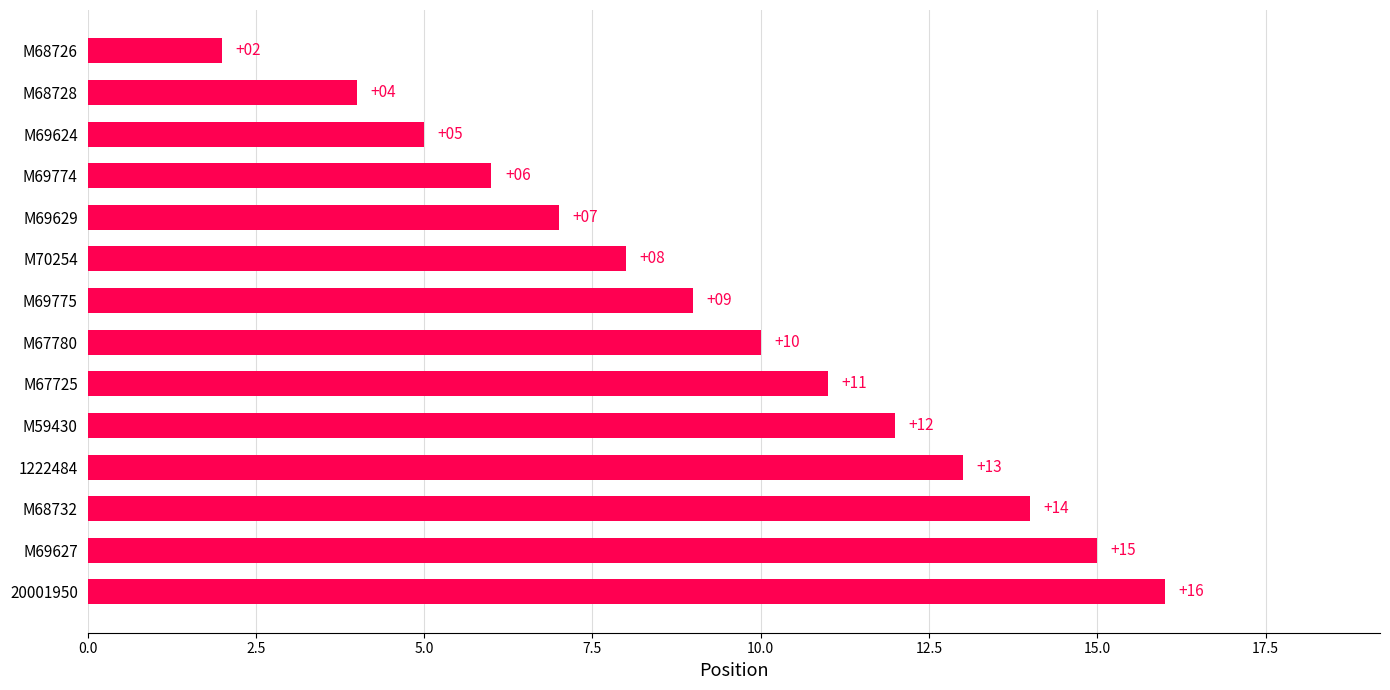

How many data points are less than 10?

7